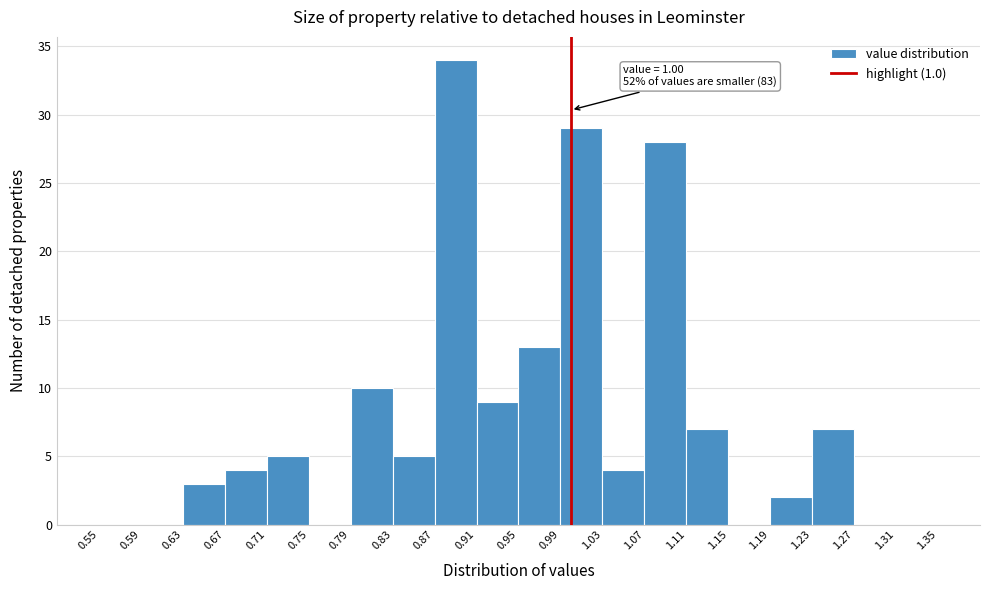

Over which range of the x-axis is the bar tallest?

0.87 to 0.91